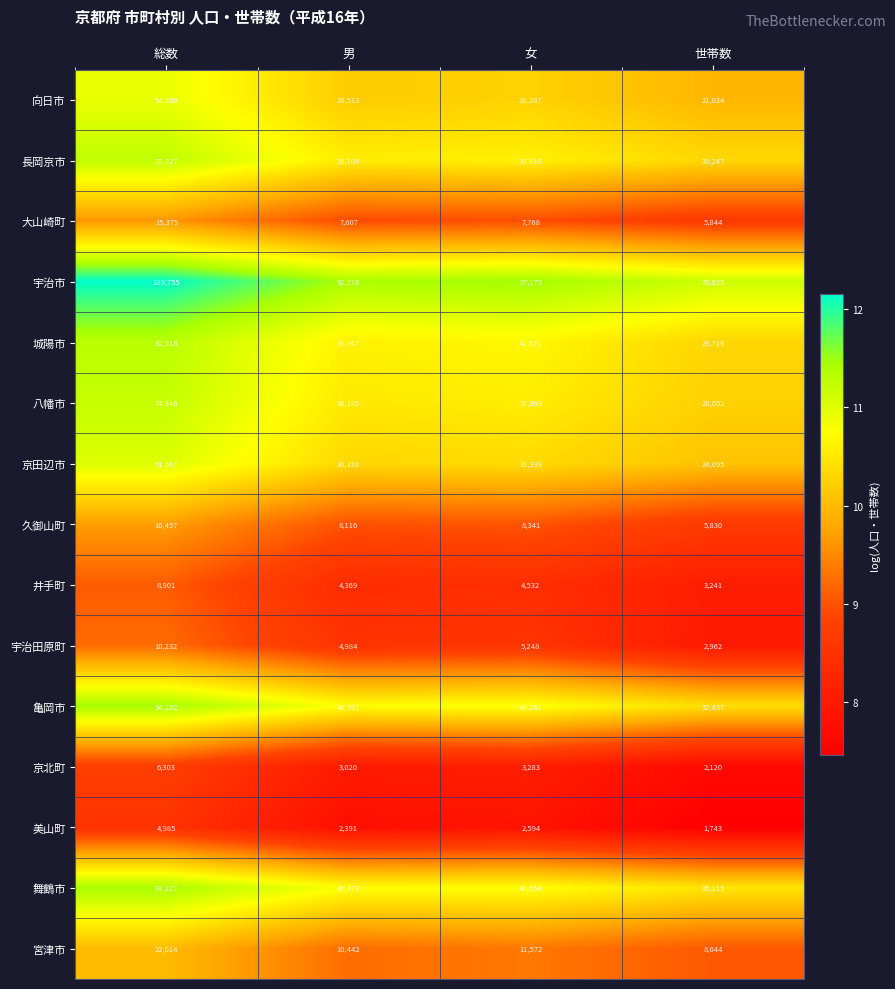

What is the sum of the 井手町 values at 男 and 世帯数?

7610